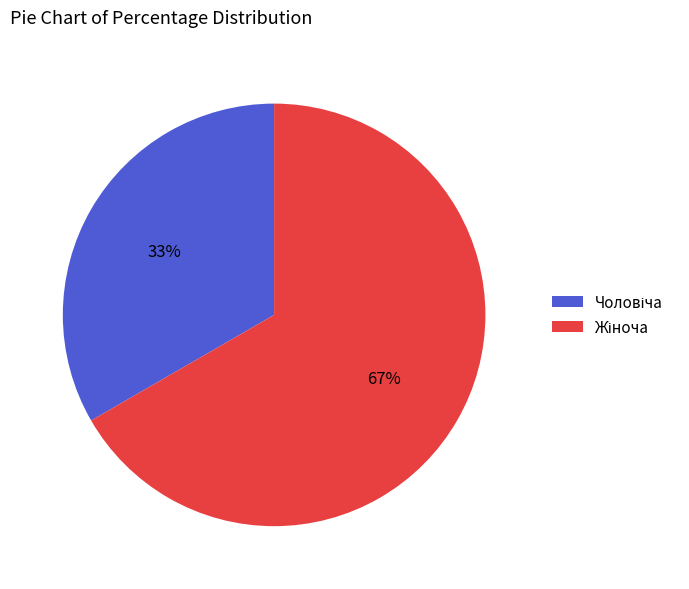

Is there a majority slice in this chart?

Yes